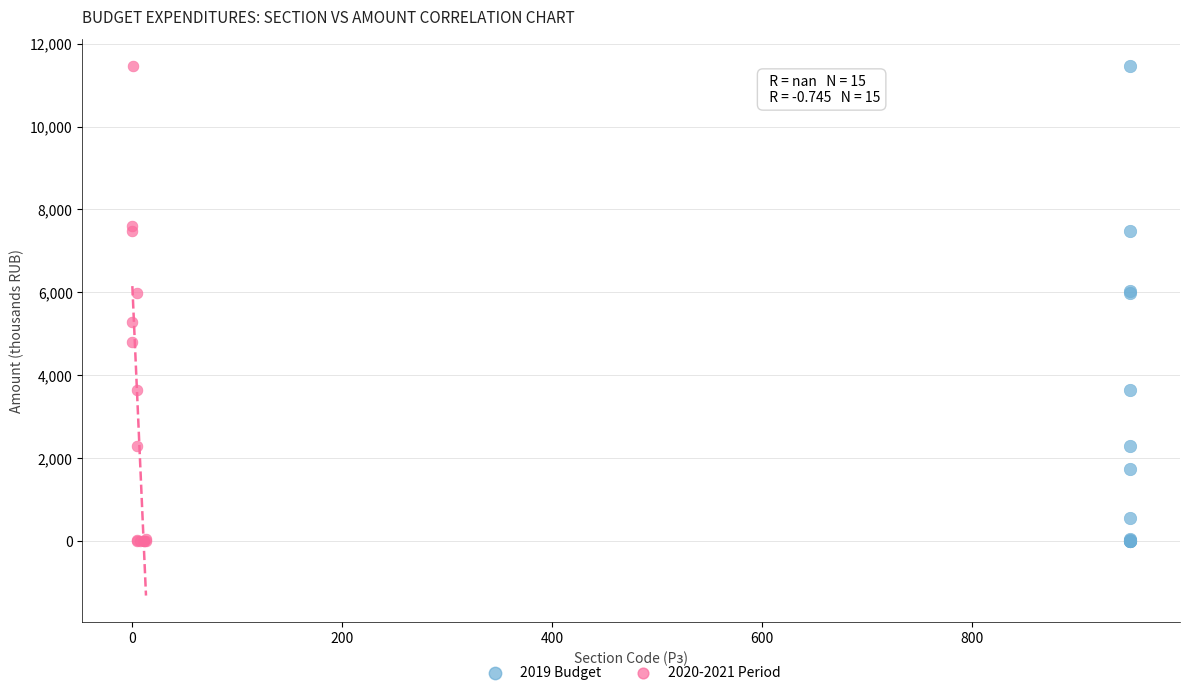

What are all the series names shown in the legend?

2019 Budget, 2020-2021 Period